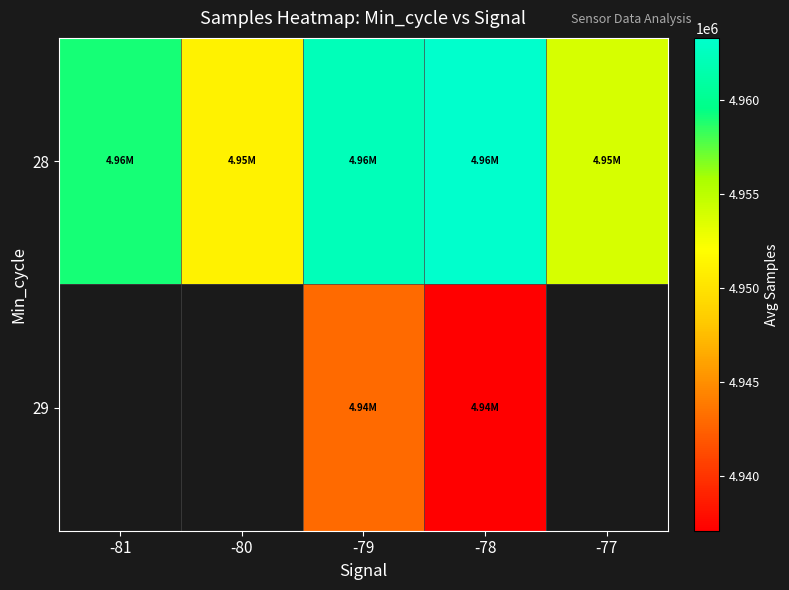

Which label corresponds to the largest value in the chart?

-78